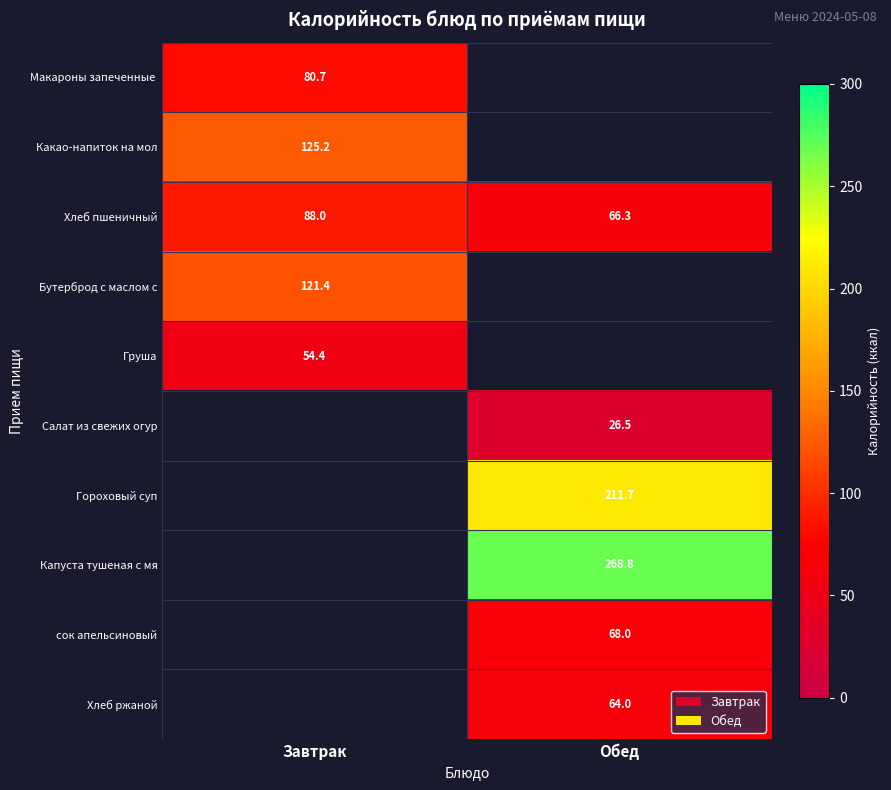

At which label does Хлеб пшеничный reach its peak?

Завтрак